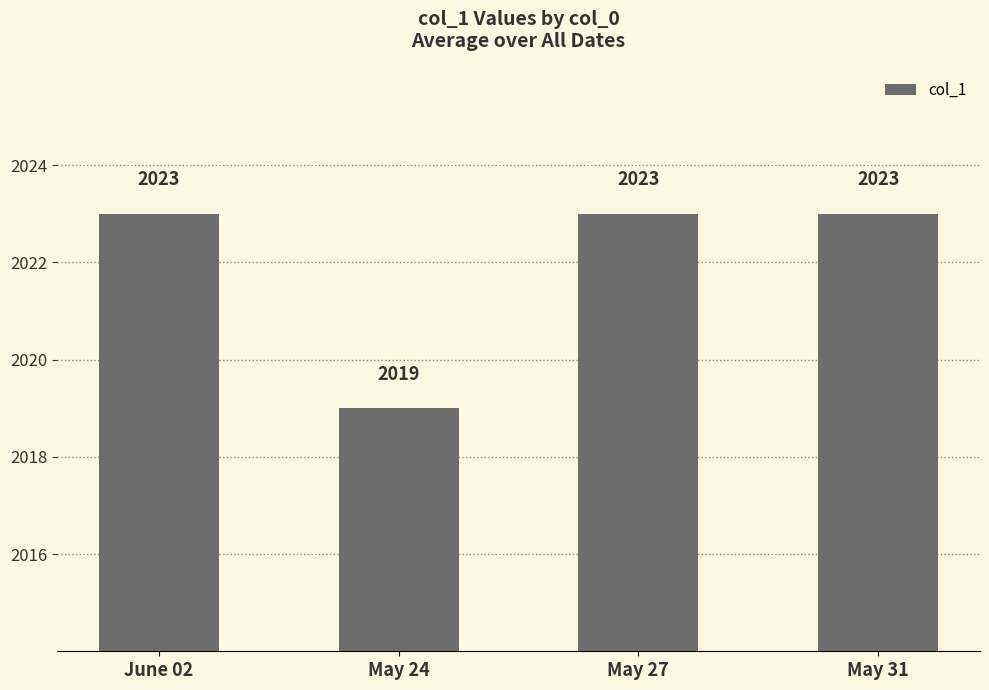

What is the difference between the maximum and minimum values?

4